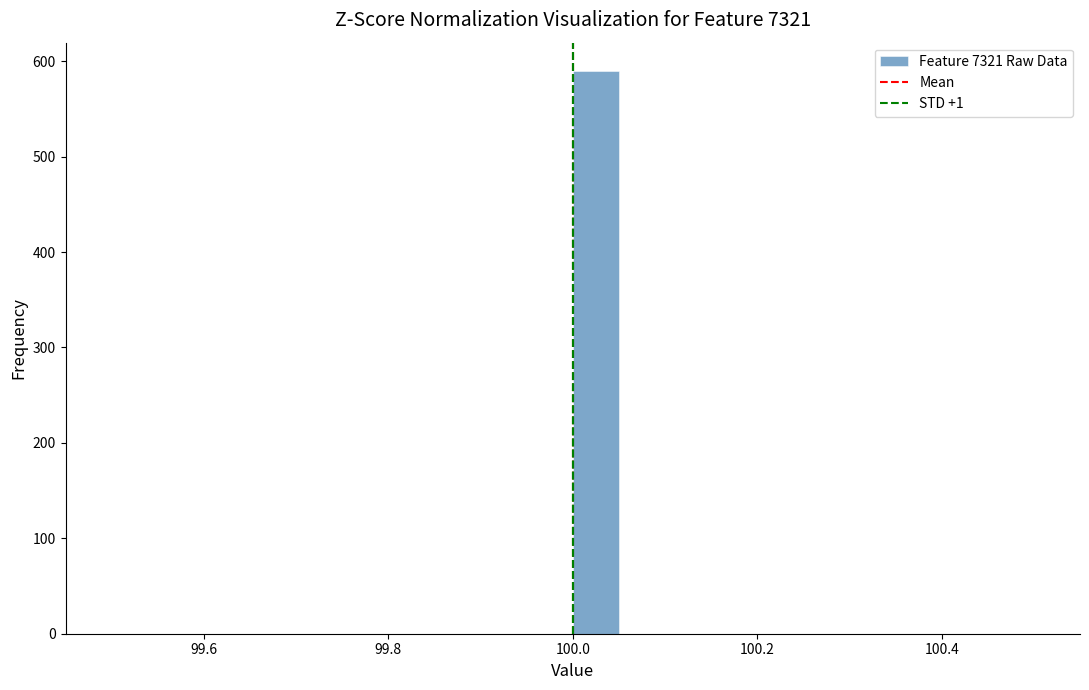

Around what value on the x-axis is the tallest bar? Give the approximate position of its centre, as read against the axis.

100.02